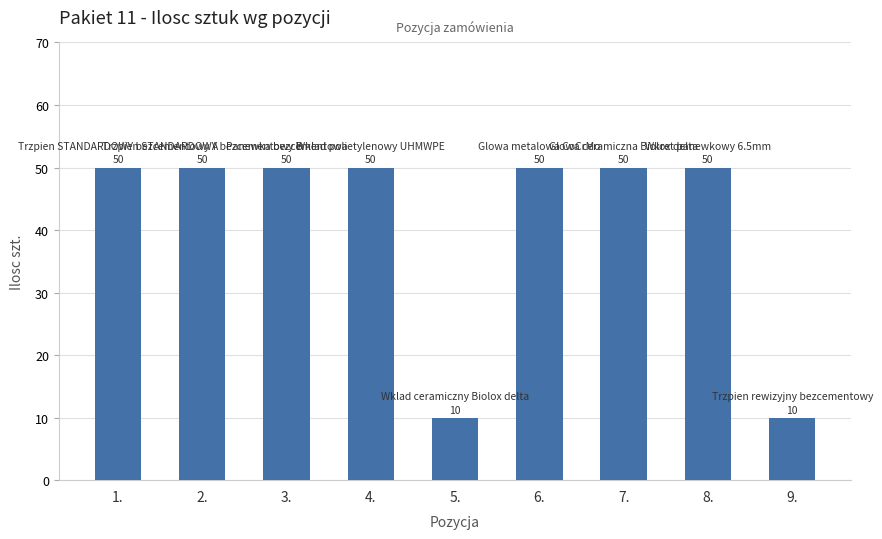

What is the sum of the values at 7. and 1.?

100